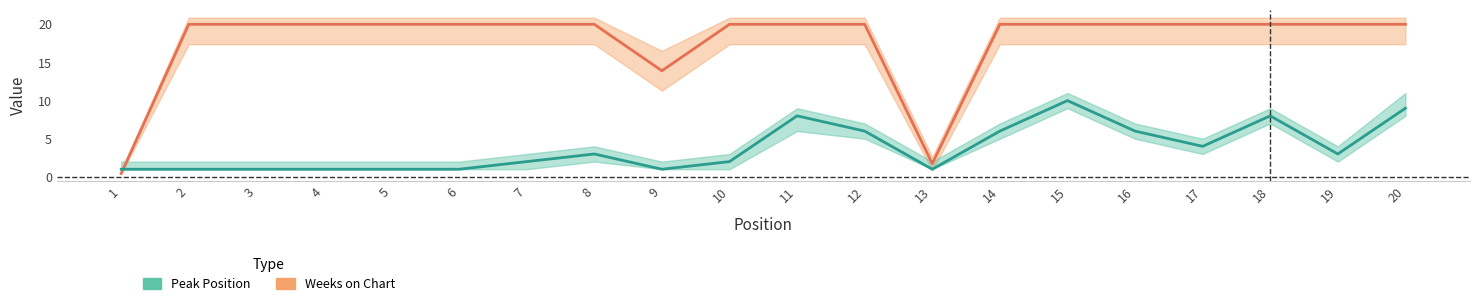

Reading right to left, extract all data points from this chart.

Peak Position: 9.0	3.0	8.0	4.0	6.0	10.0	6.0	1.0	6.0	8.0	2.0	1.0	3.0	2.0	1.0	1.0	1.0	1.0	1.0	1.0
Weeks on Chart: 20.0	20.0	20.0	20.0	20.0	20.0	20.0	1.7	20.0	20.0	20.0	13.9	20.0	20.0	20.0	20.0	20.0	20.0	20.0	0.4